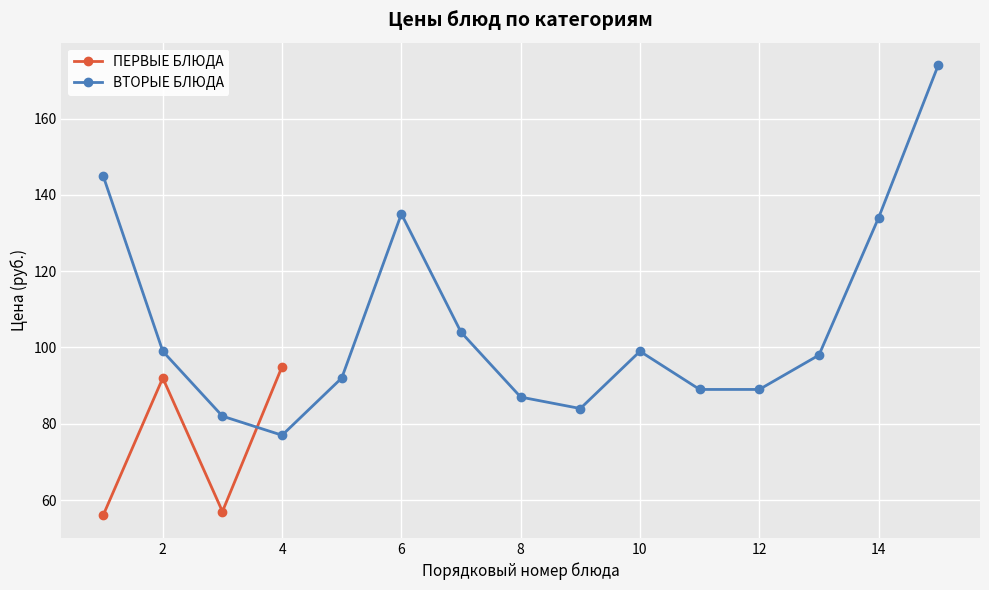

The value of ПЕРВЫЕ БЛЮДА at 2 is 33. True or false?

False